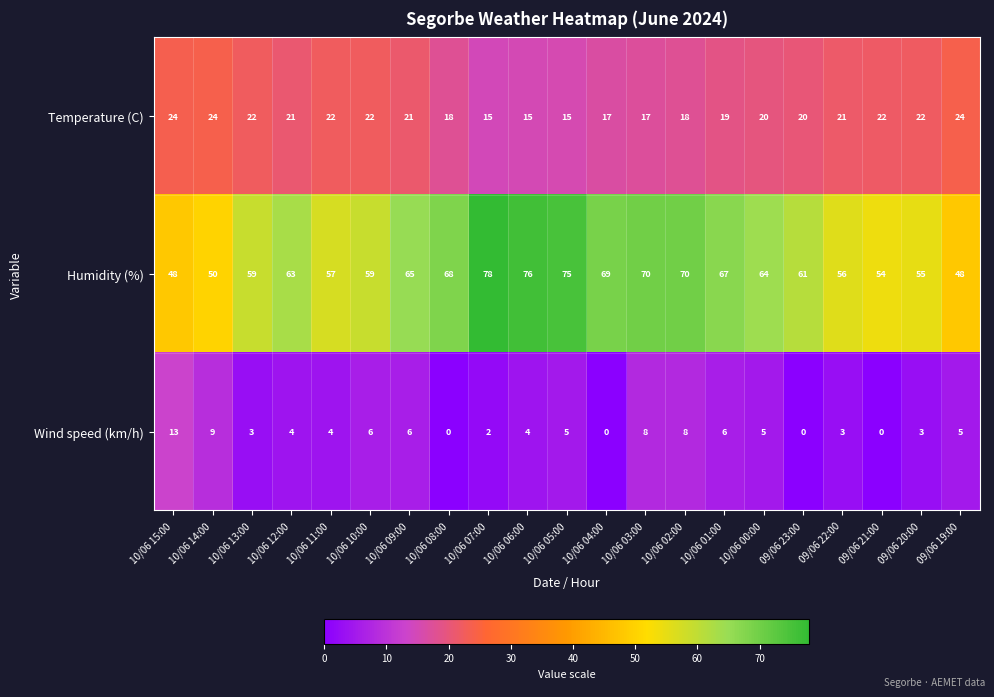

Is it true that Wind speed (km/h) equals 2 at 10/06 06:00?

False